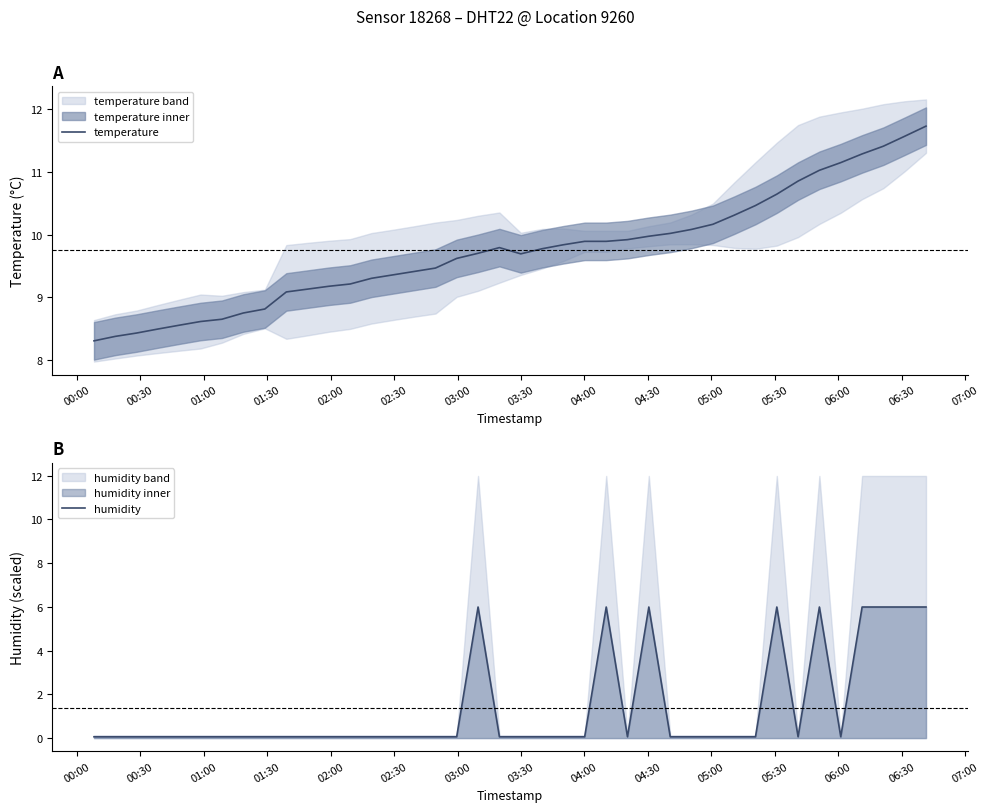

What is the minimum value for temperature?

8.3